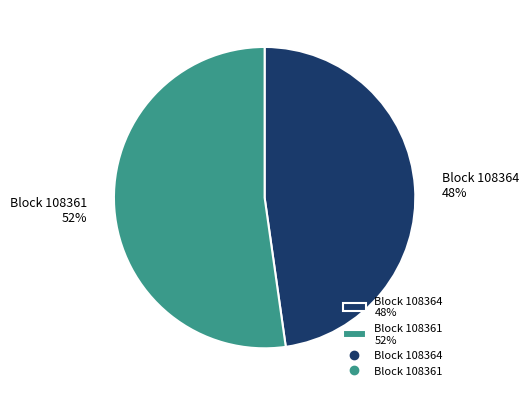

How many segments does this pie chart have?

2